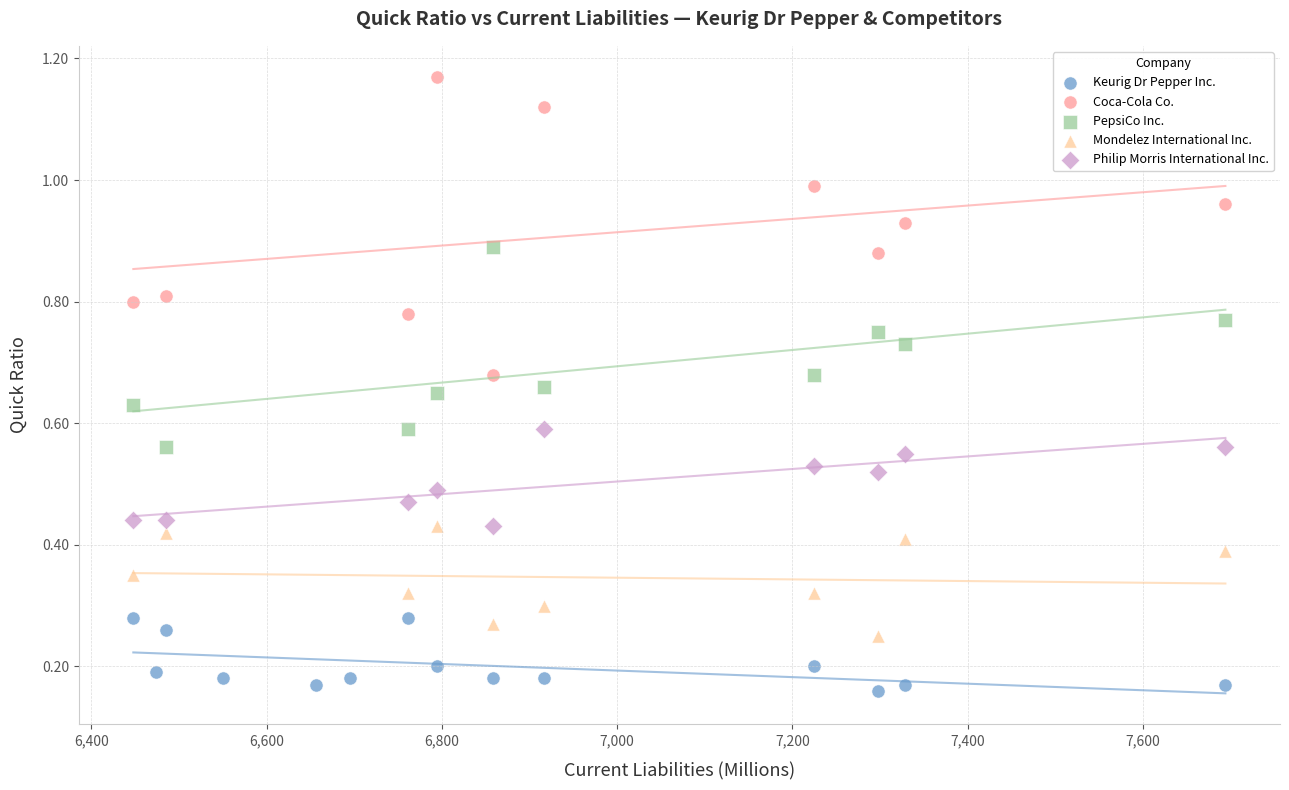

Which series contains the highest Y value?

Coca-Cola Co.